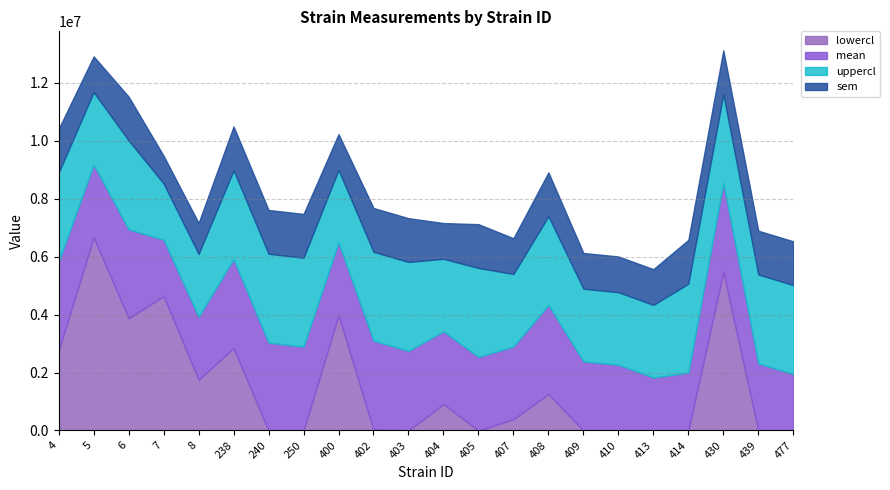

Reading left to right, list all the values displayed in this chart.

mean: 4=5831261.2	5=9173751.8	6=6944628.8	7=6585600.9	8=3924446.6	238=5913404.2	240=3031448.6	250=2894595.6	400=6488976.8	402=3099485.3	403=2747443.1	404=3420405.6	405=2540830.6	407=2896590.4	408=4328727.2	409=2386884.4	410=2266828.2	413=1828988.3	414=1998532.9	430=8541955.0	439=2315282.2	477=1949263.2
uppercl: 4=8901644.0	5=11680708.8	6=10015011.5	7=8527481.4	8=6095535.1	238=8983786.9	240=6101831.4	250=5964978.4	400=8995933.8	402=6169868.0	403=5817825.9	404=5927362.6	405=5611213.4	407=5403547.4	408=7399110.0	409=4893841.4	410=4773785.2	413=4335945.3	414=5068915.6	430=11612337.7	439=5385665.0	477=5019645.9
lowercl: 4=2760878.5	5=6666794.8	6=3874246.0	7=4643720.4	8=1753358.2	238=2843021.4	240=0.0	250=0.0	400=3982019.8	402=29102.6	403=0.0	404=913448.6	405=0.0	407=389633.4	408=1258344.5	409=0.0	410=0.0	413=0.0	414=0.0	430=5471572.3	439=0.0	477=0.0
sem: 4=1510833.3	5=1233590.2	6=1510833.3	7=955534.9	8=1068320.5	238=1510833.3	240=1510833.3	250=1510833.3	400=1233590.2	402=1510833.3	403=1510833.3	404=1233590.2	405=1510833.3	407=1233590.2	408=1510833.3	409=1233590.2	410=1233590.2	413=1233590.2	414=1510833.3	430=1510833.3	439=1510833.3	477=1510833.3